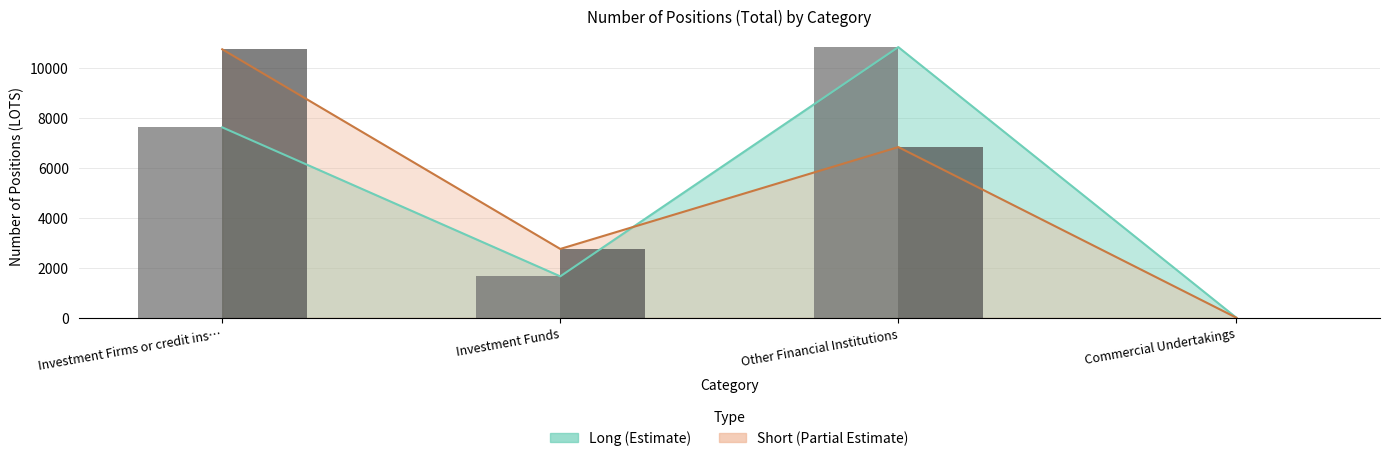

Which series has the largest total across all categories?

Short (bar)